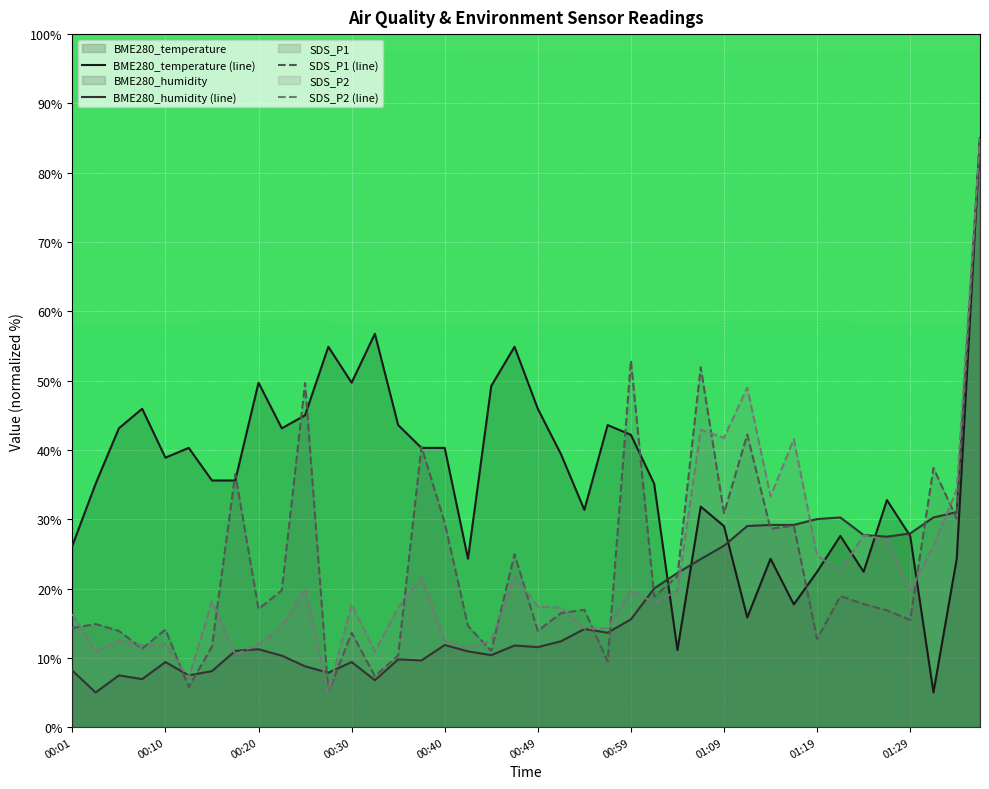

Which series has the largest total across all categories?

BME280_temperature (line)